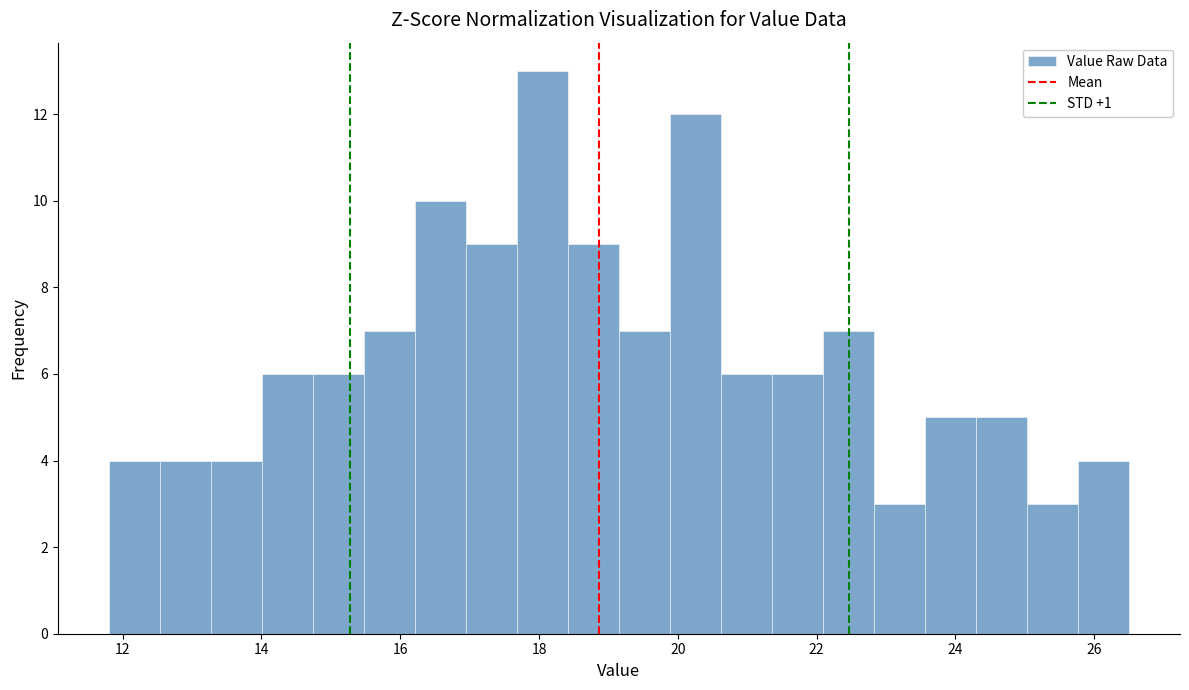

Read against the x-axis, roughly where is the centre of the tallest bar?

18.0